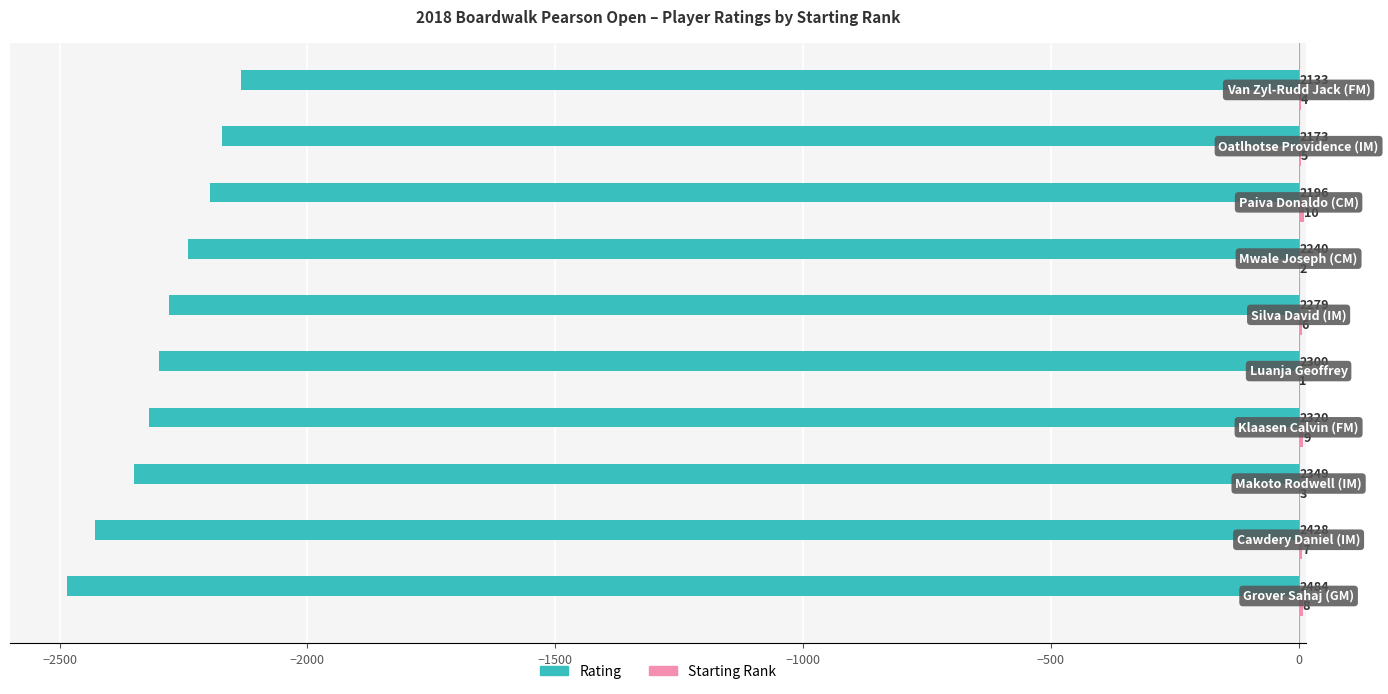

What is the greatest value displayed?

10